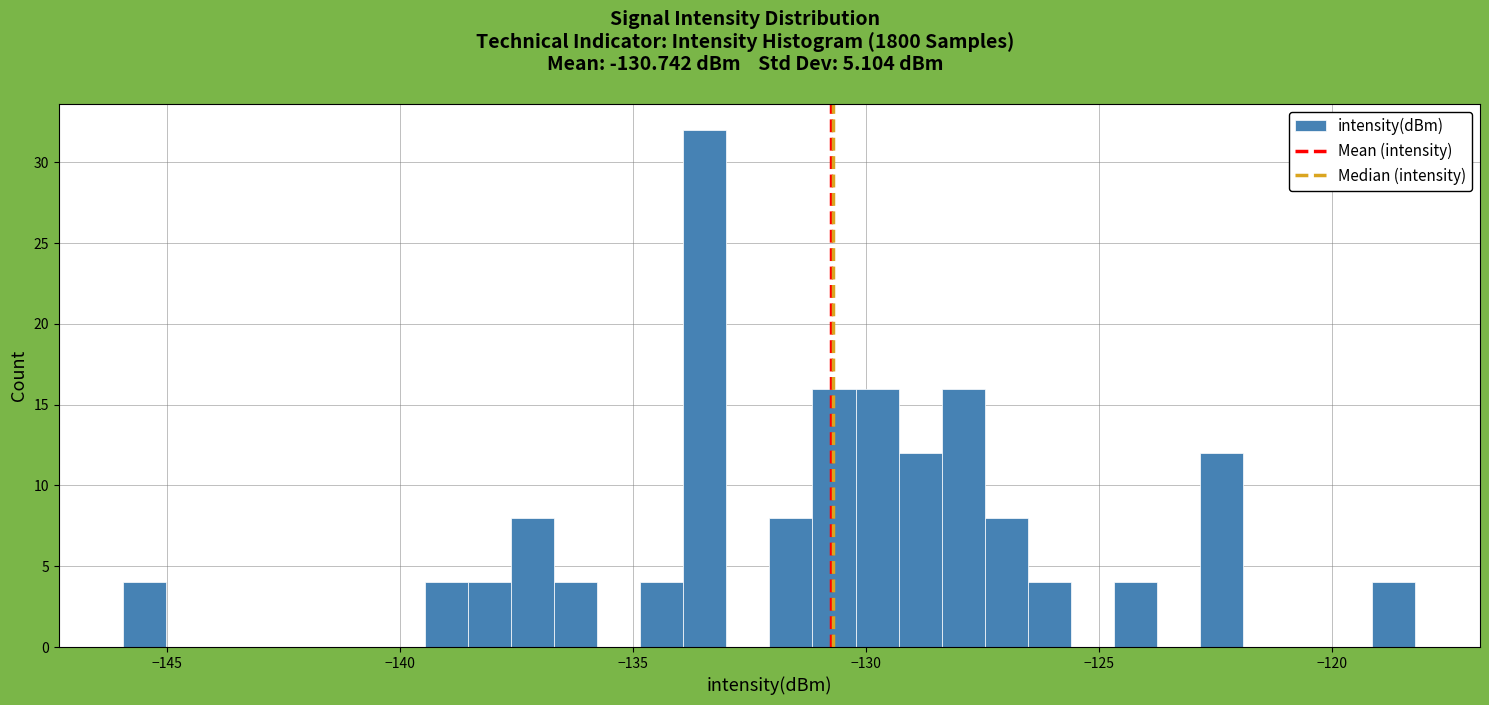

Around what value on the x-axis is the tallest bar? Give the approximate position of its centre, as read against the axis.

-133.5